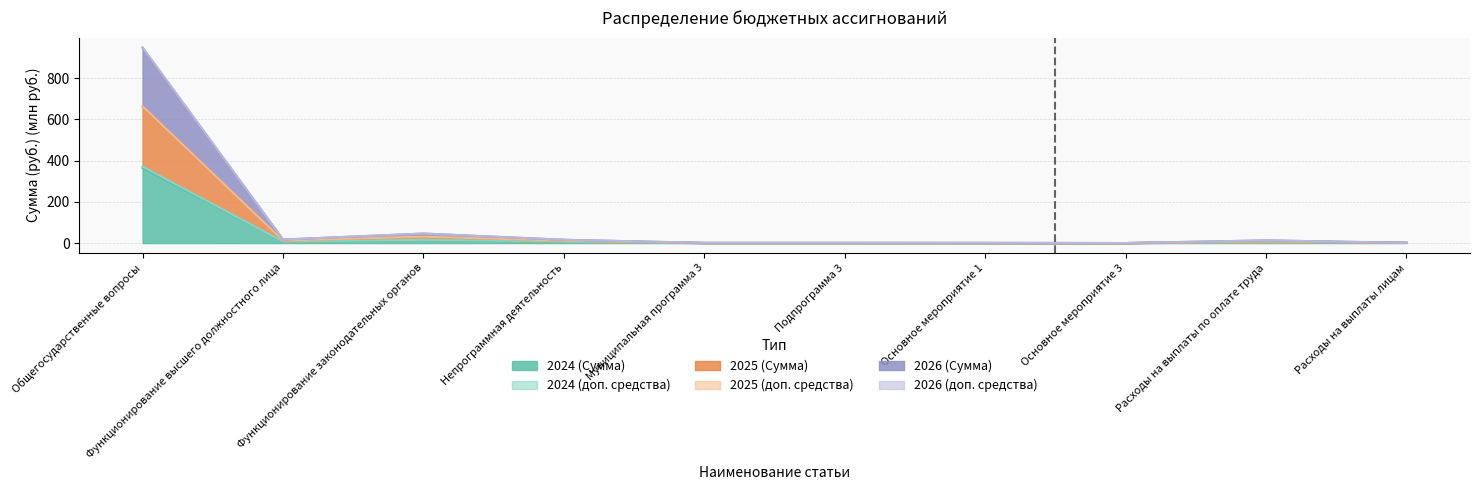

What is the label of the 4th point from the left?

Непрограммная деятельность